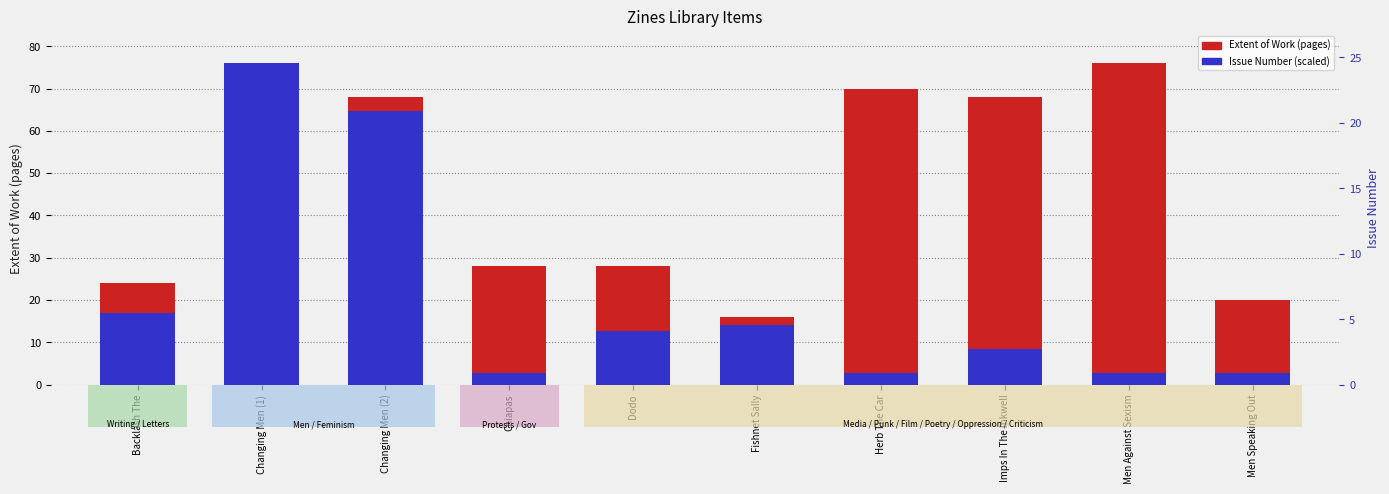

Reading left to right, list all the values displayed in this chart.

Extent of Work (pages): 24.0	76.0	68.0	28.0	28.0	16.0	70.0	68.0	76.0	20.0
Issue Number (scaled): 16.9	76.0	64.7	2.8	12.7	14.1	2.8	8.4	2.8	2.8